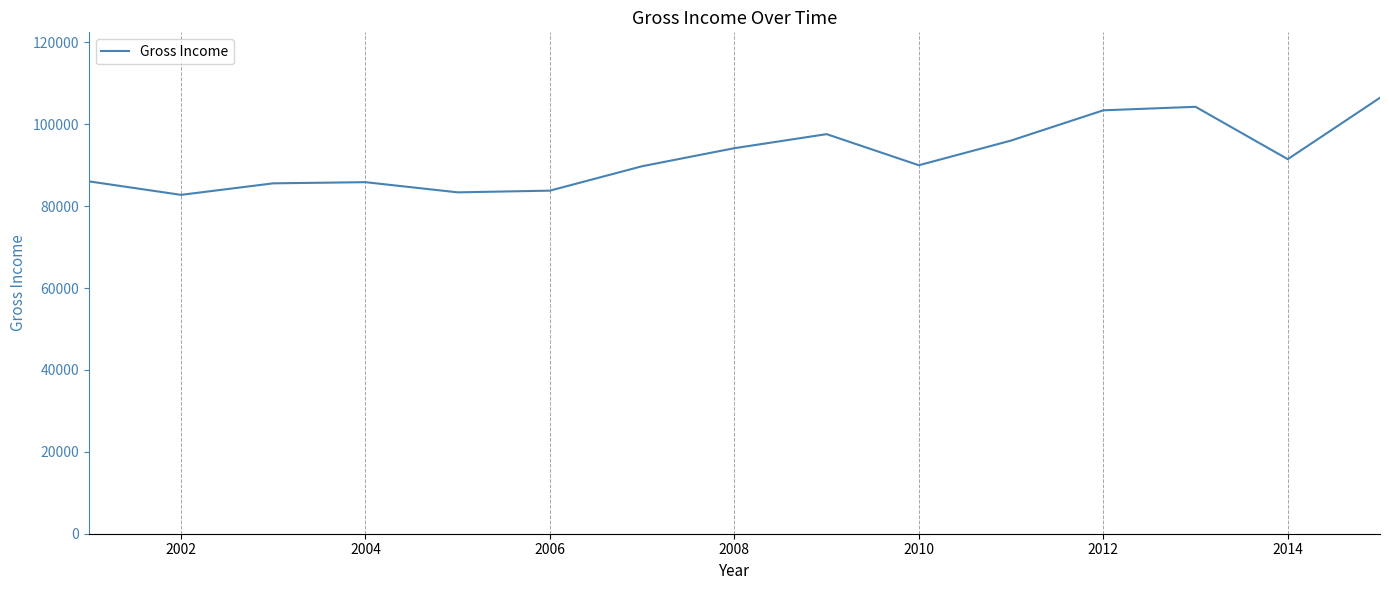

Is this an area chart (filled region under the line)?

No